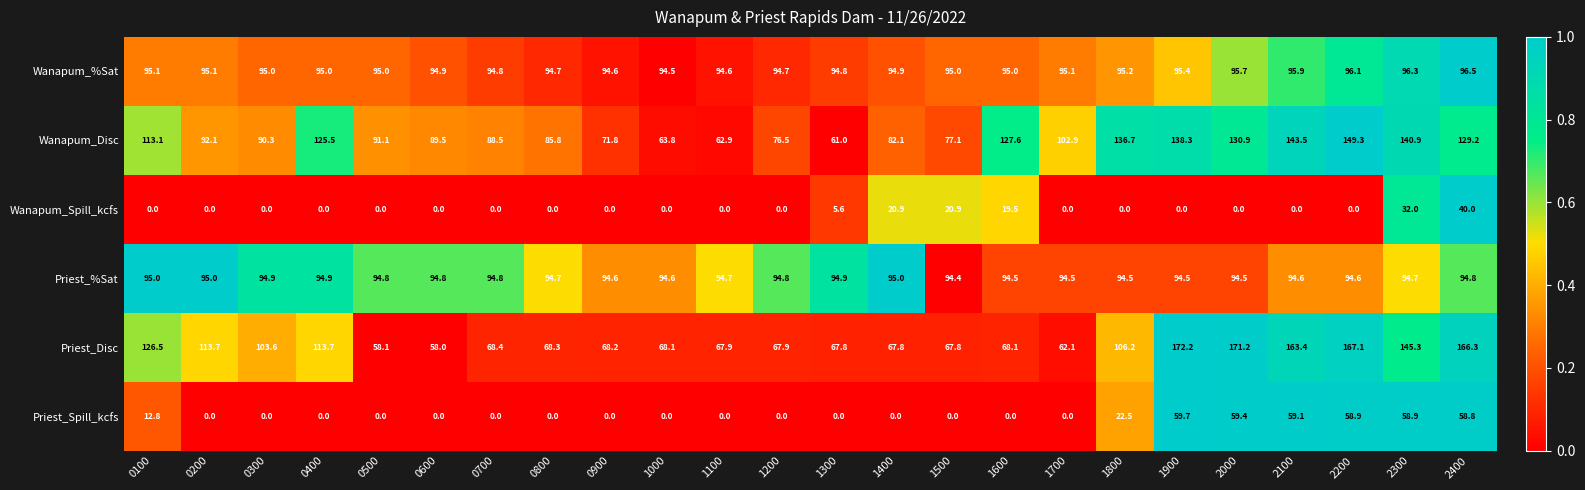

What is the sum of all Wanapum_Spill_kcfs values?

138.9